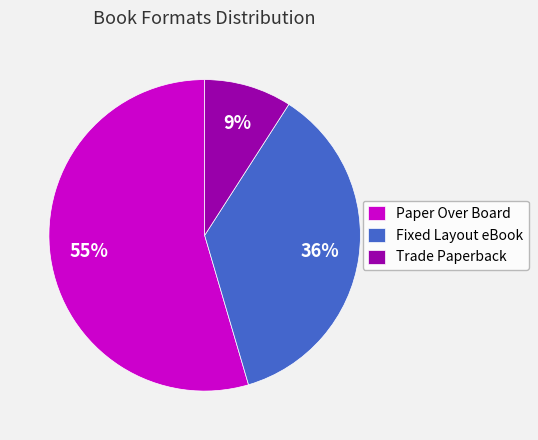

What is the largest slice in the pie chart?

Paper Over Board